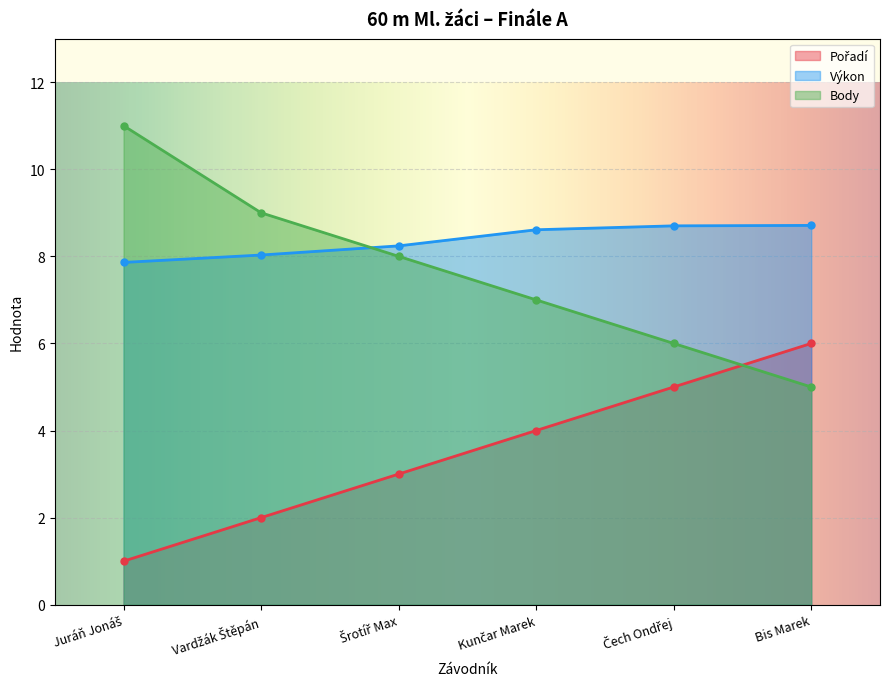

Does the chart display data point markers on the line(s)?

Yes